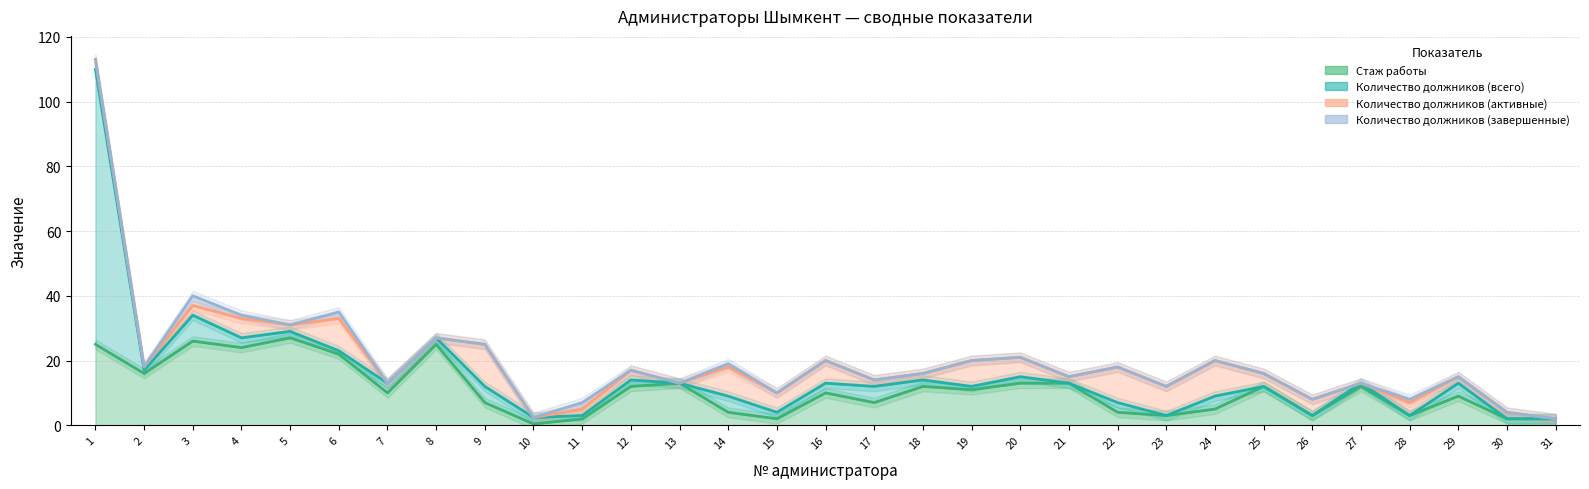

What are all the series names shown in the legend?

Стаж работы, Количество должников (всего), Количество должников (активные), Количество должников (завершенные)